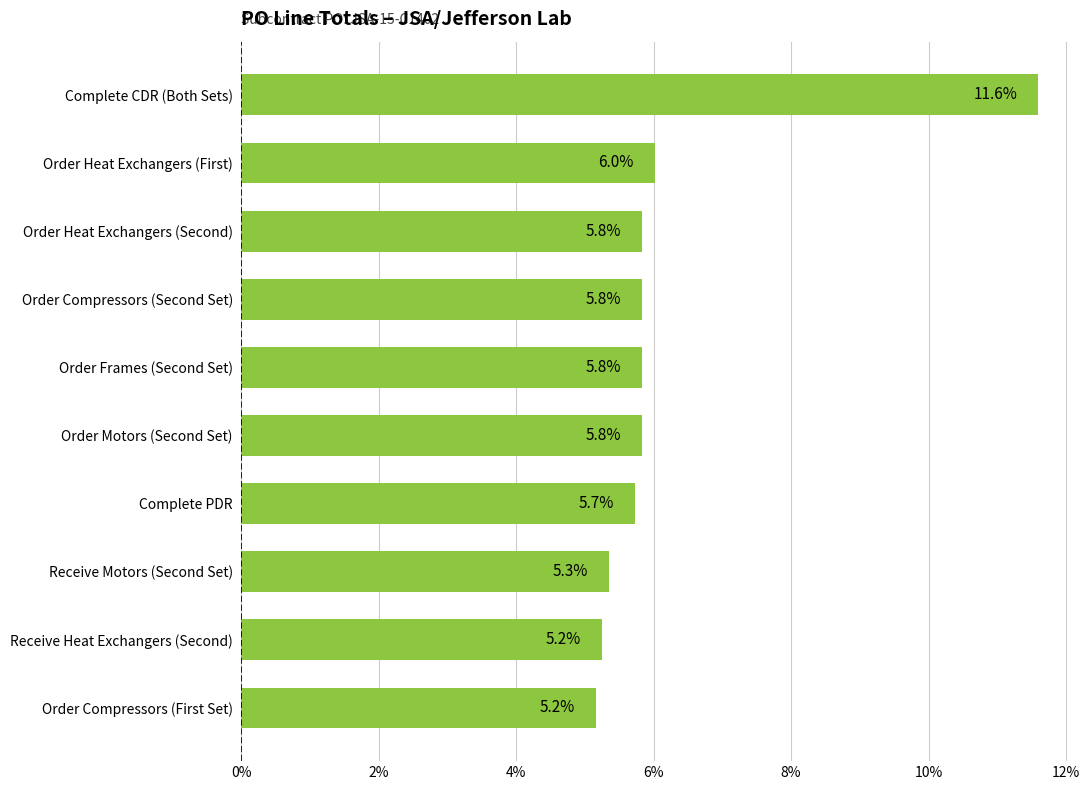

Reading top to bottom, transcribe all the data shown in this chart.

Complete CDR (Both Sets)=11.6	Order Heat Exchangers (First)=6.0	Order Heat Exchangers (Second)=5.8	Order Compressors (Second Set)=5.8	Order Frames (Second Set)=5.8	Order Motors (Second Set)=5.8	Complete PDR=5.7	Receive Motors (Second Set)=5.3	Receive Heat Exchangers (Second)=5.2	Order Compressors (First Set)=5.2